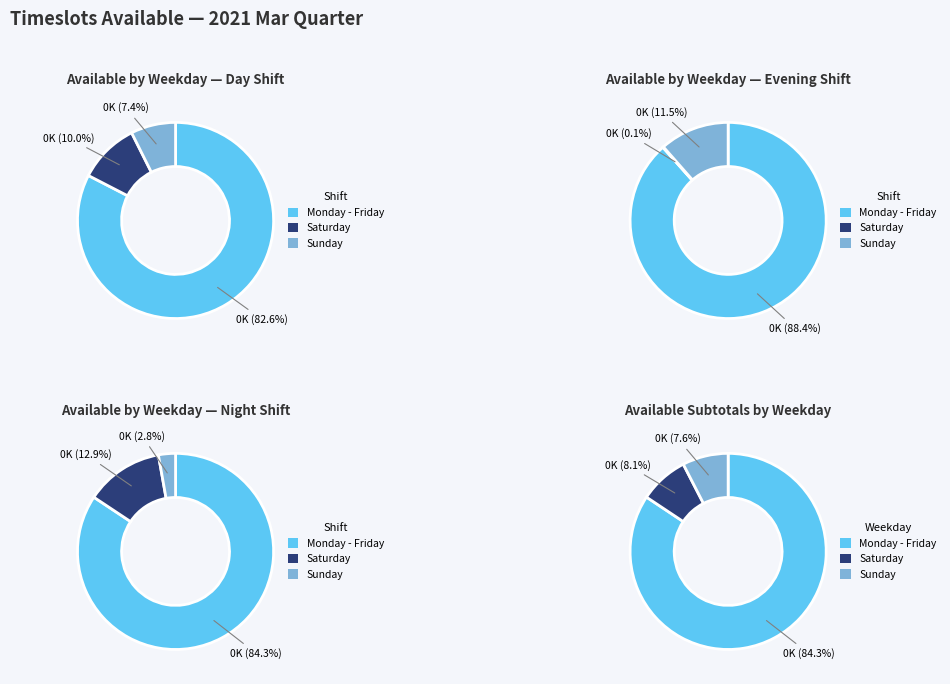

To the nearest percent, what is the average slice percentage?

33%